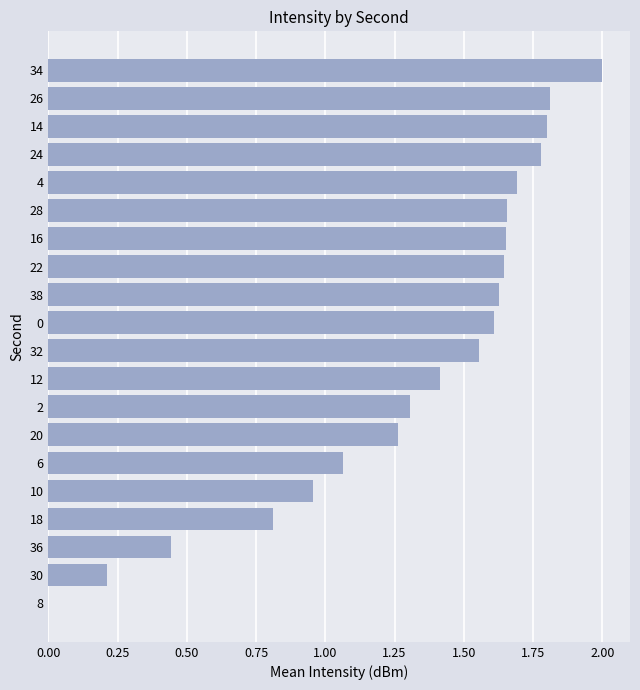

Which category has the highest value across all series?

34